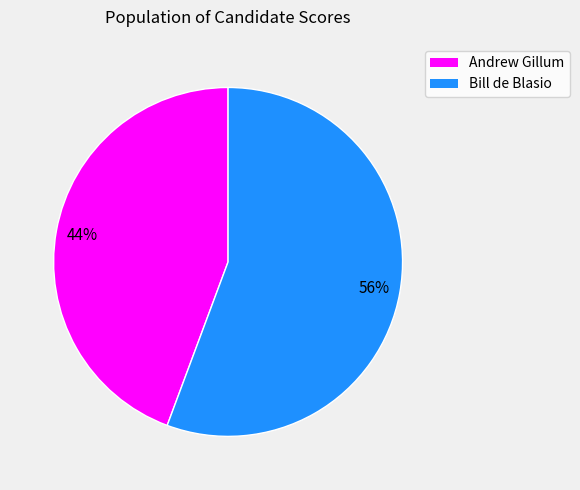

To the nearest percent, what is the average slice percentage?

50%